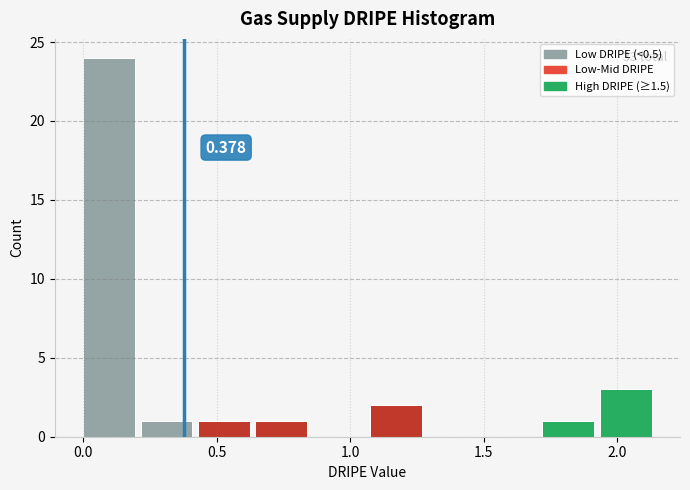

Over which range of the x-axis is the bar tallest?

0.000 to 0.215